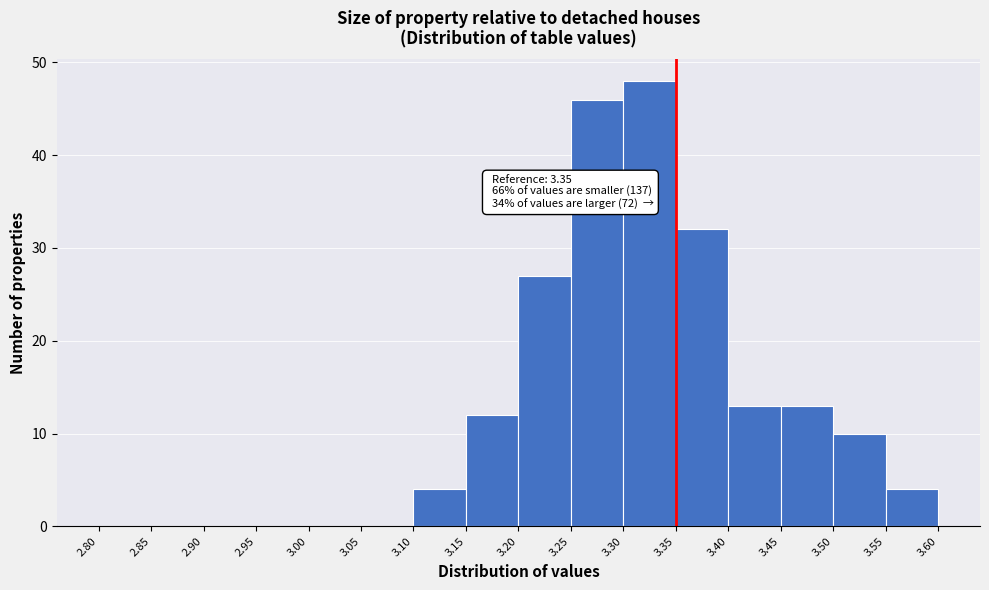

Which range on the x-axis has the tallest bar?

3.30 to 3.35